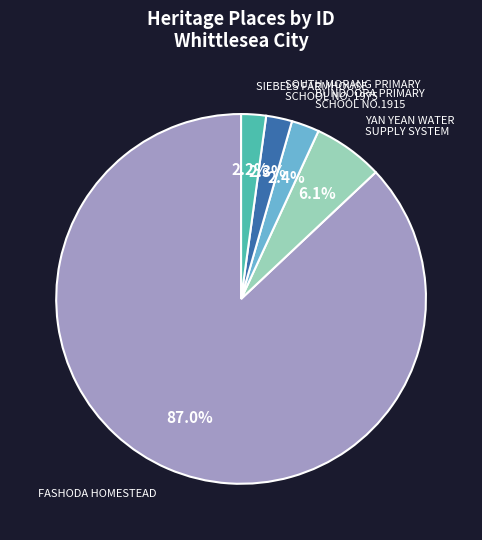

How many slices are in this pie chart?

5